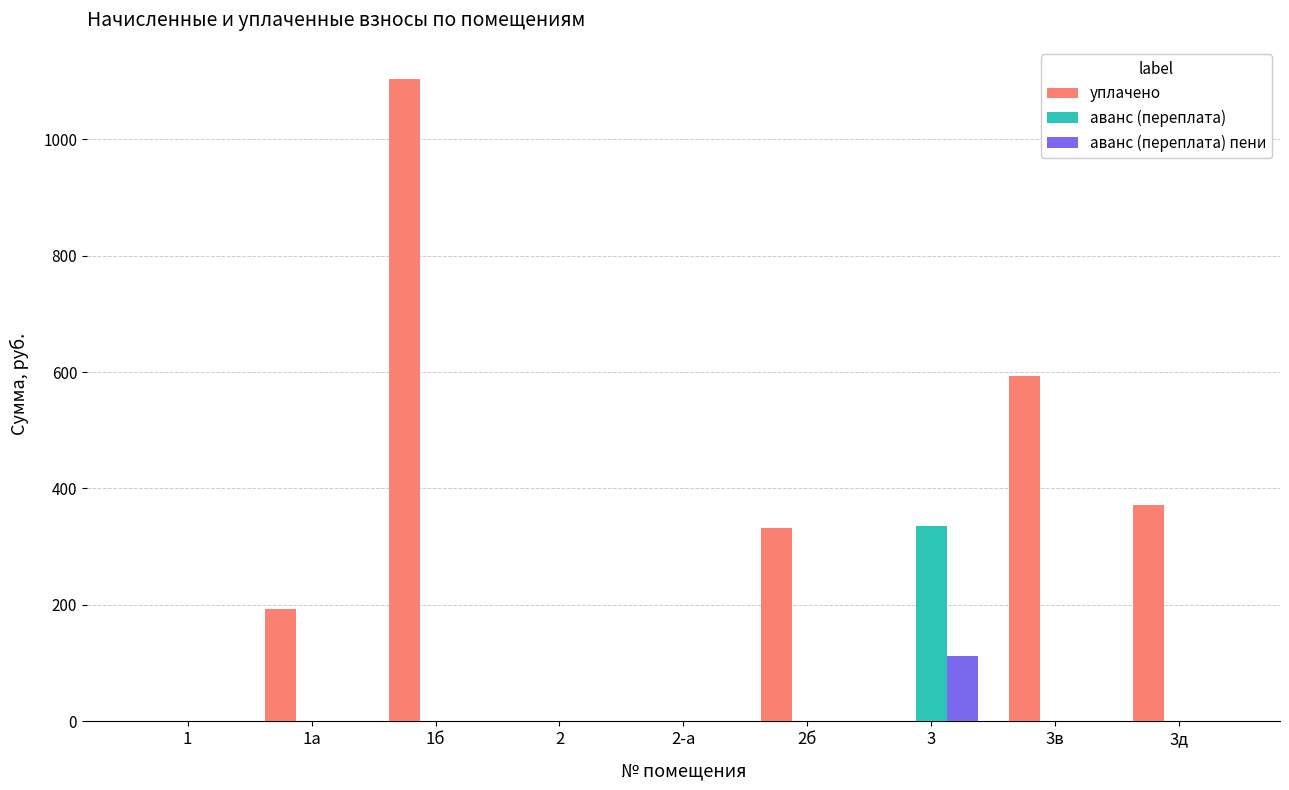

Which series has the largest total across all categories?

уплачено